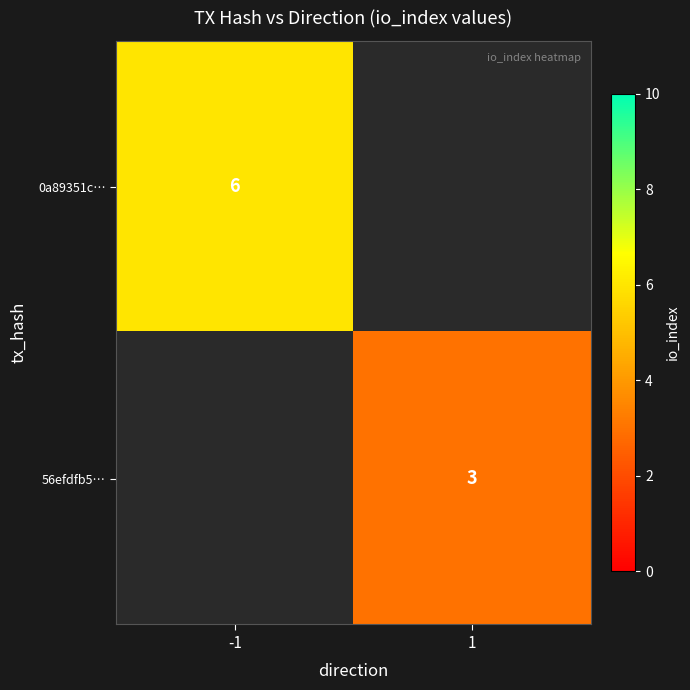

Is the value of 56efdfb5… at 1 greater than the value of 0a89351c… at -1?

No